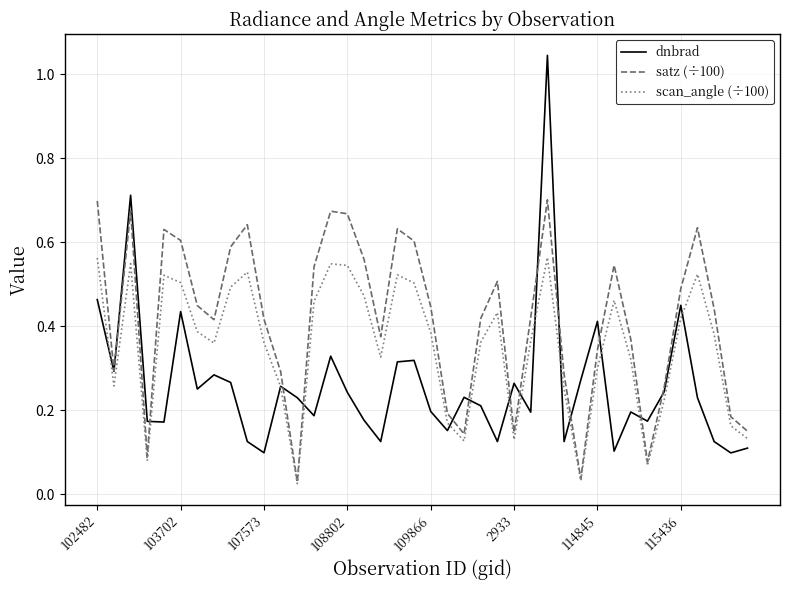

Which series has the largest range (max minus min)?

dnbrad